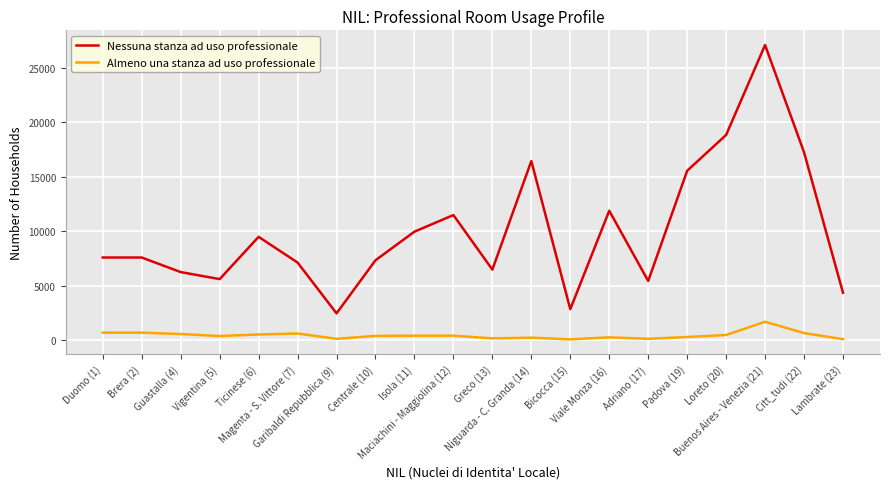

In Nessuna stanza ad uso professionale, how many points are lower than both neighbors (excluding endpoints)?

5